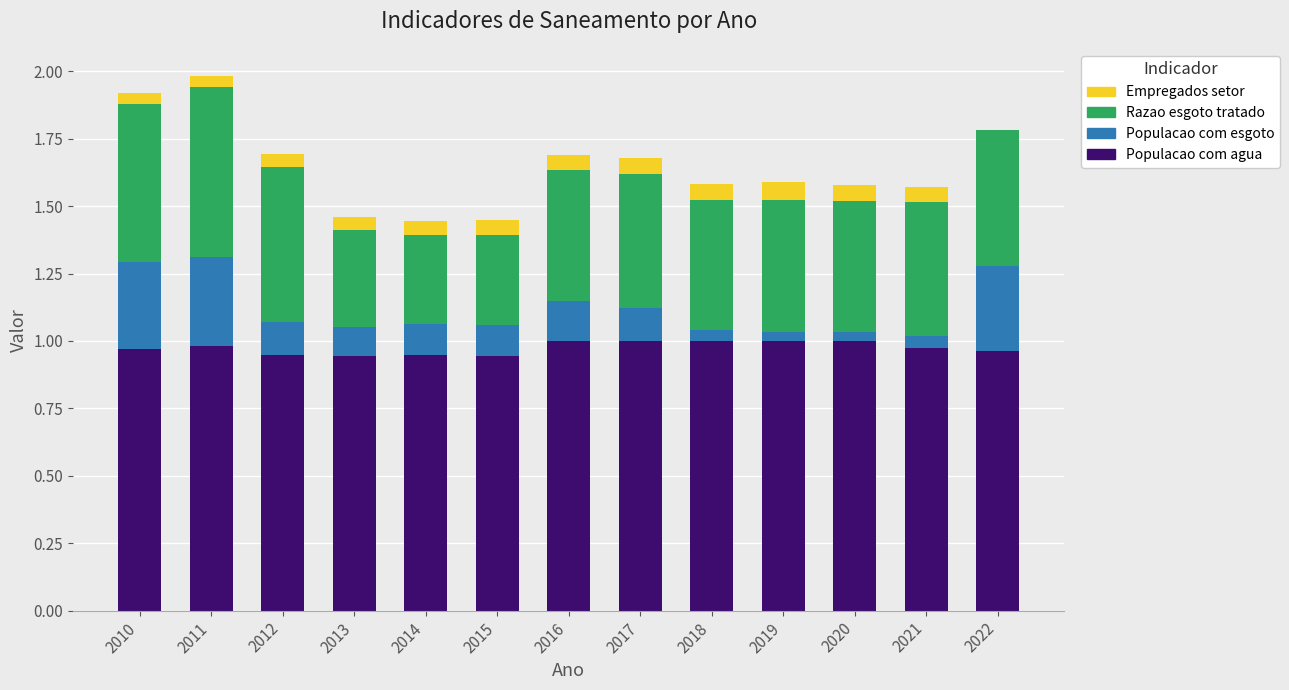

True or false: Populacao com agua has a value of 1.0 at 2022.

True